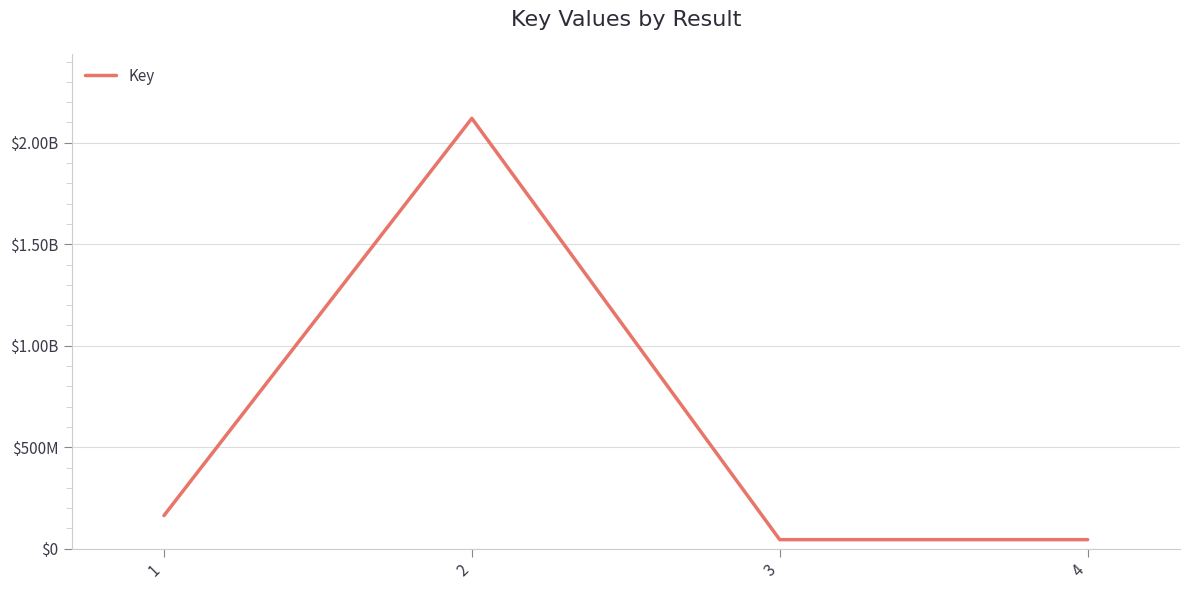

Does the chart display data point markers on the line(s)?

No